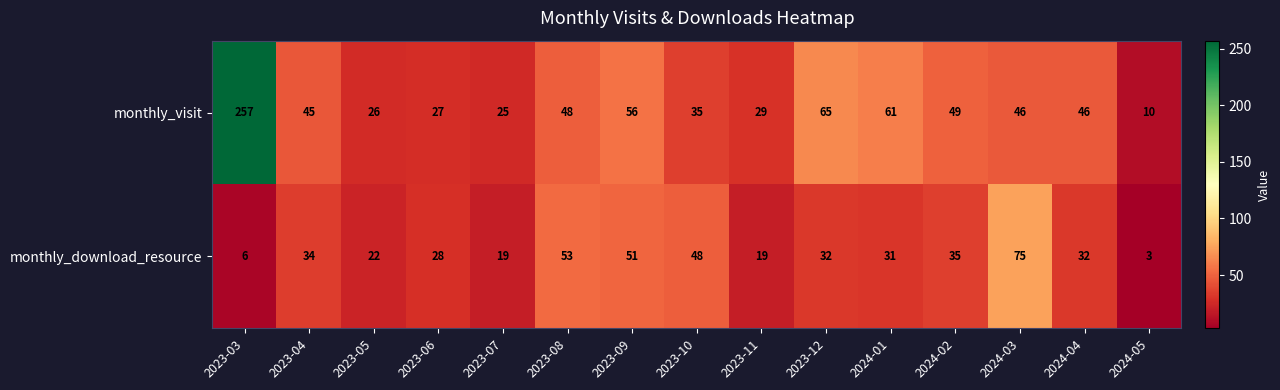

Rank the series by their average value, from lowest to highest.

monthly_download_resource, monthly_visit